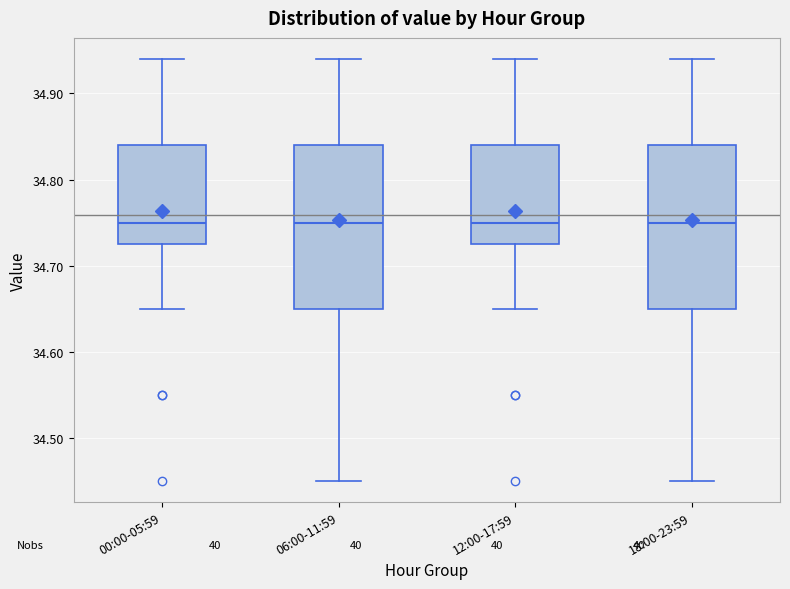

Reading left to right, transcribe this box plot: for each box, give where its median line is, the range the box spans, and where its two whiskers end, as read against the y-axis. The values are not printed on the chart, so give them approximately, as read against the axis.

00:00-05:59: median 34.75, box 34.73 to 34.84, whiskers 34.65 to 34.94
06:00-11:59: median 34.75, box 34.65 to 34.84, whiskers 34.45 to 34.94
12:00-17:59: median 34.75, box 34.73 to 34.84, whiskers 34.65 to 34.94
18:00-23:59: median 34.75, box 34.65 to 34.84, whiskers 34.45 to 34.94